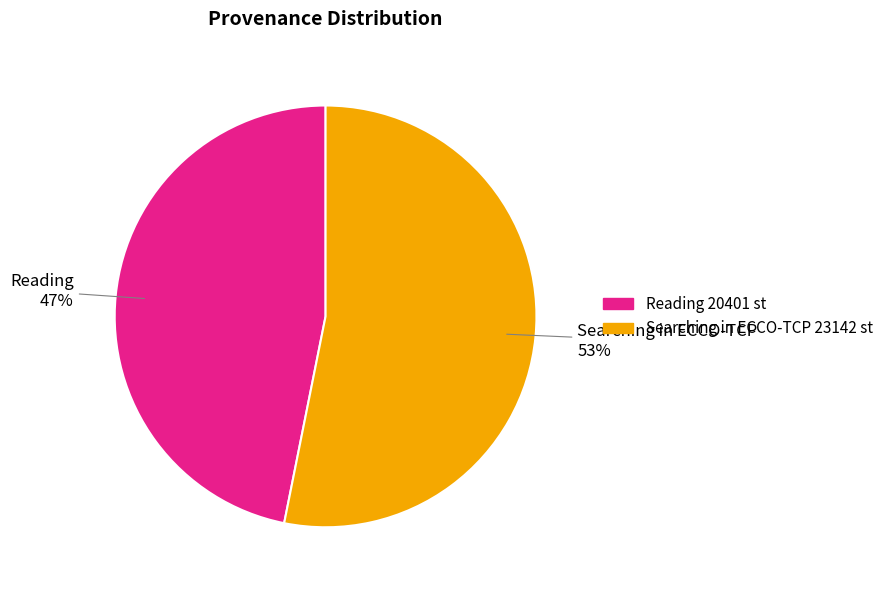

What is the smallest slice in the pie chart?

Reading